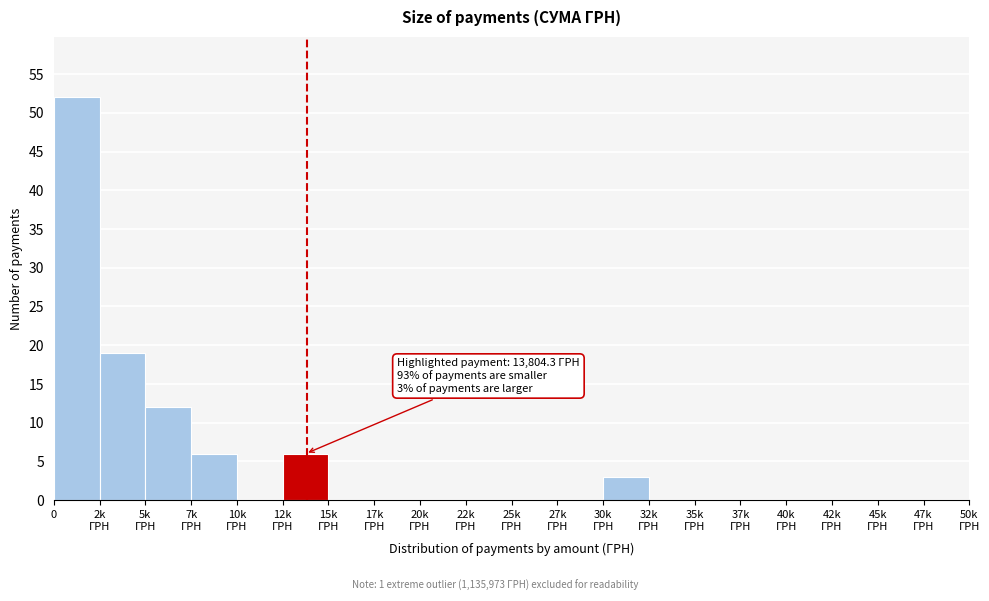

What is the greatest value displayed?

52